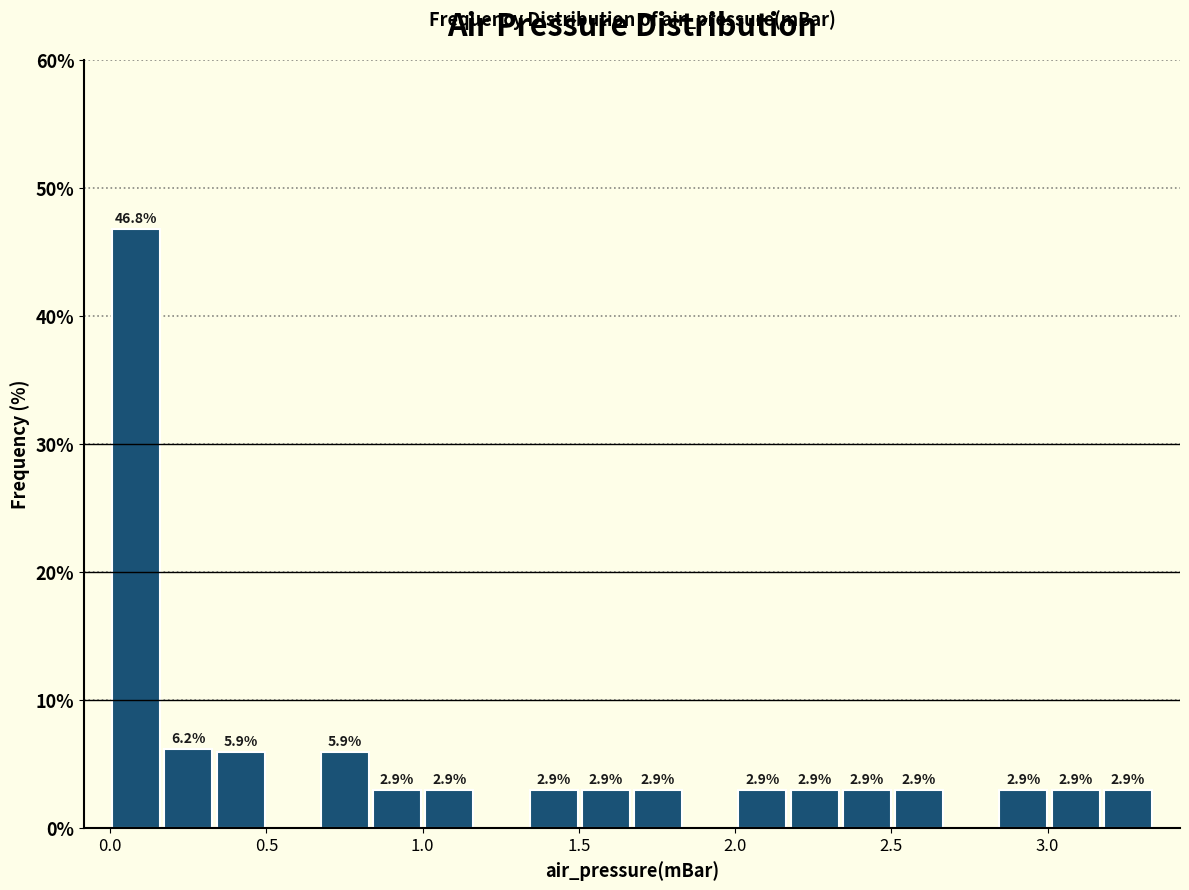

Around what value on the x-axis is the tallest bar? Give the approximate position of its centre, as read against the axis.

0.10